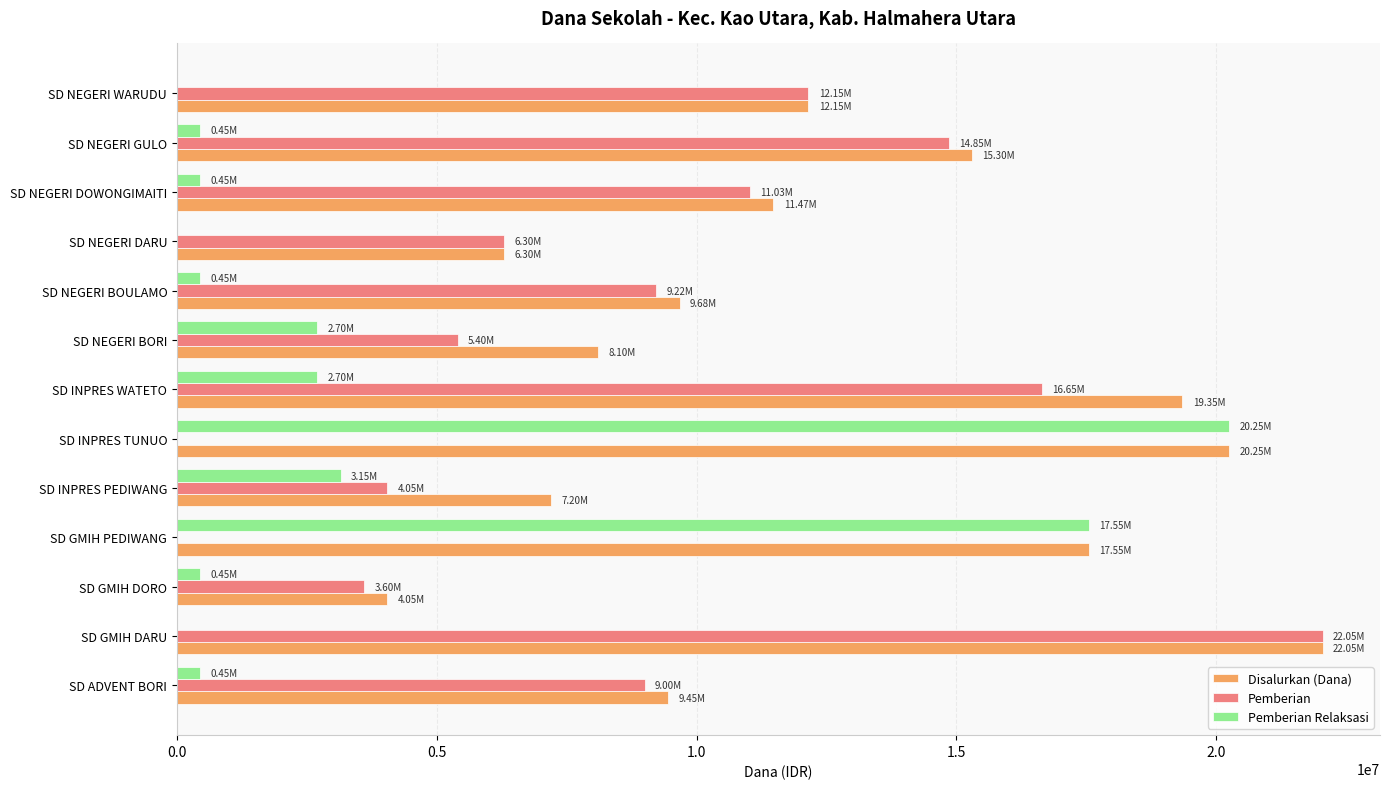

Which label corresponds to the largest value in the chart?

SD GMIH DARU